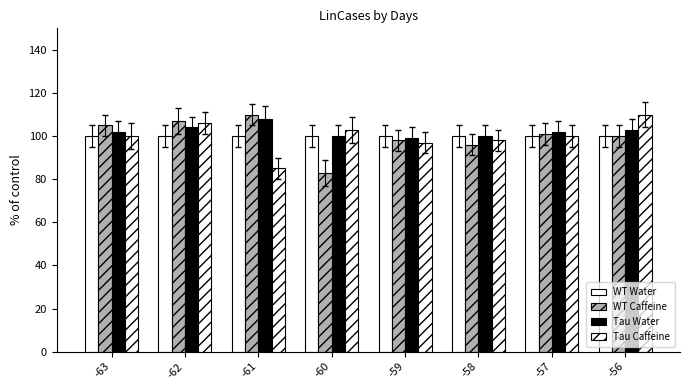

What is the sum of the Tau Water values at -56 and -60?

203